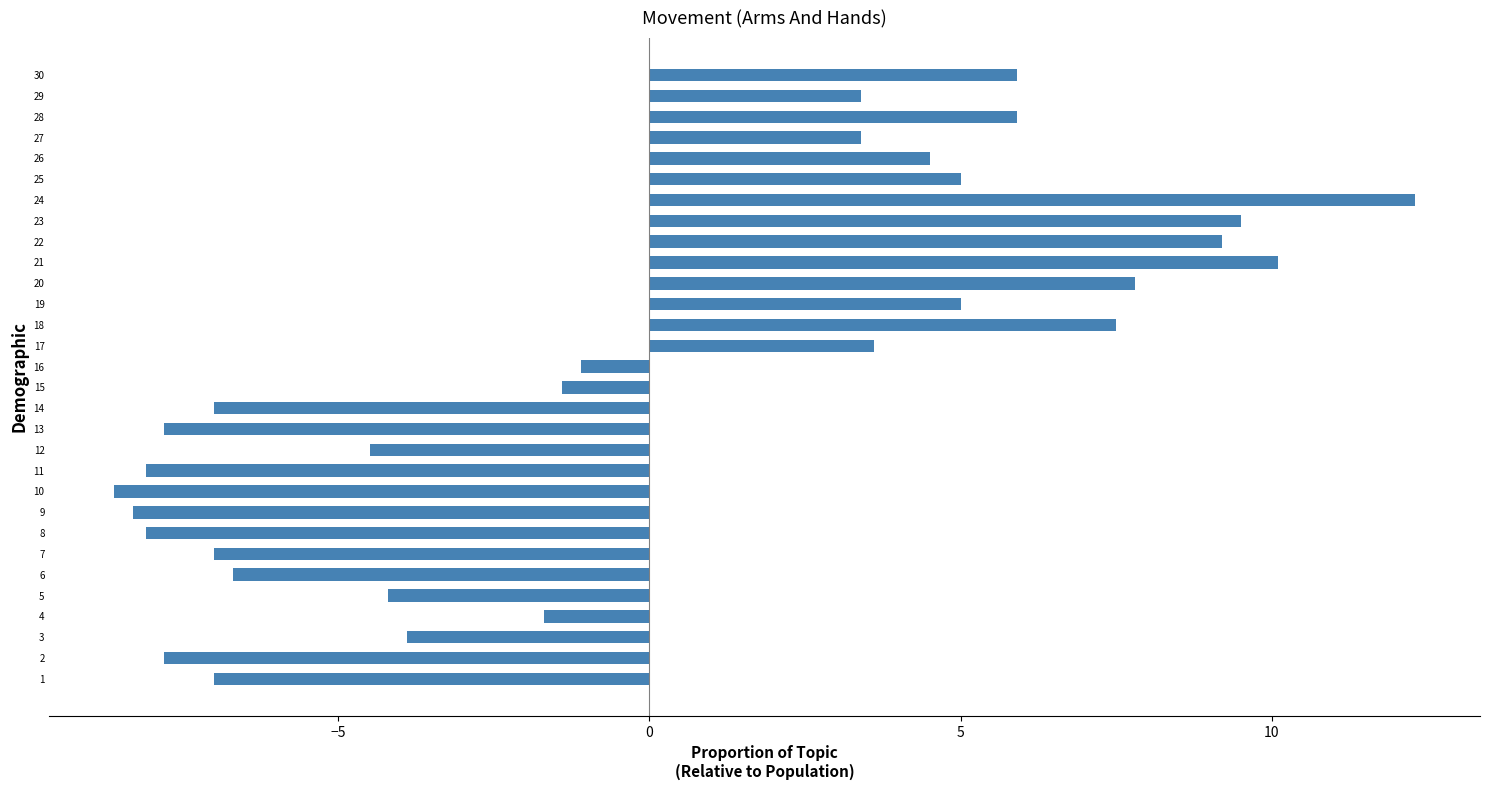

What is the change in value from 22 to 24?

+3.1